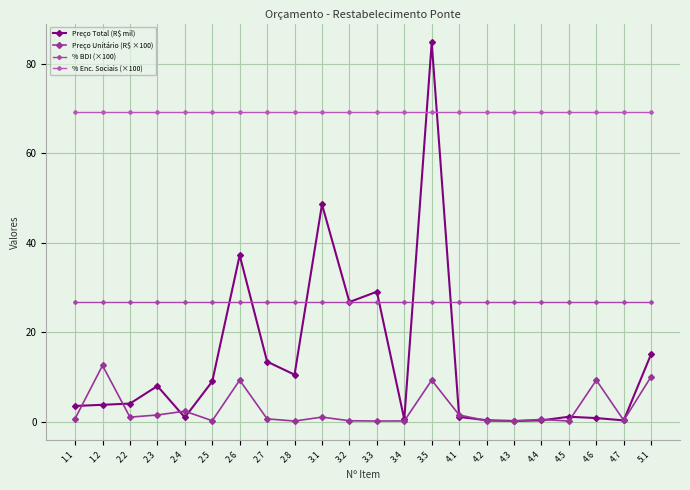

True or false: Preço Total (R$ mil) and Preço Unitário (R$ ×100) intersect in this chart.

True